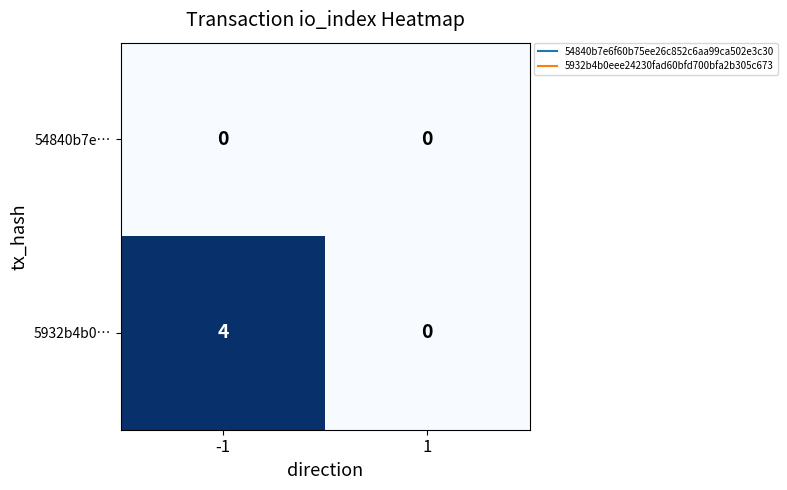

Rank the series at -1 from lowest to highest value.

54840b7e…, 5932b4b0…